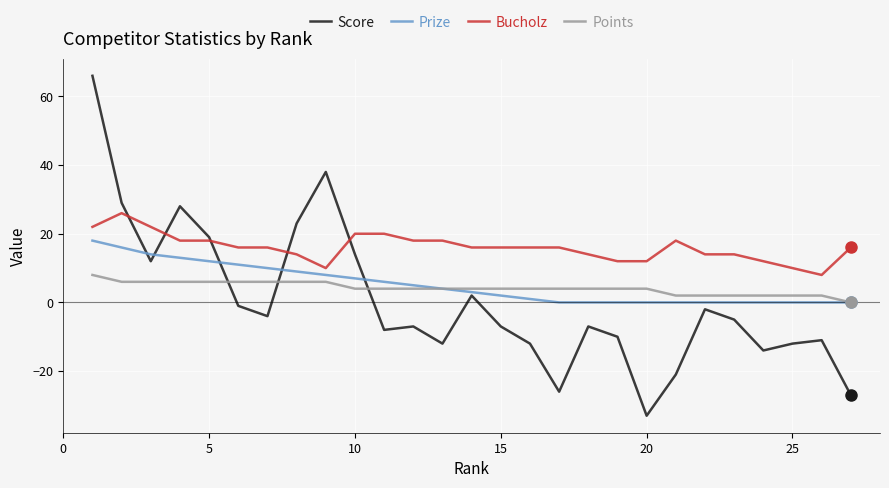

Reading left to right, transcribe all the data shown in this chart.

Score: 66	29	12	28	19	-1	-4	23	38	14	-8	-7	-12	2	-7	-12	-26	-7	-10	-33	-21	-2	-5	-14	-12	-11	-27
Prize: 18	16	14	13	12	11	10	9	8	7	6	5	4	3	2	1	0	0	0	0	0	0	0	0	0	0	0
Bucholz: 22	26	22	18	18	16	16	14	10	20	20	18	18	16	16	16	16	14	12	12	18	14	14	12	10	8	16
Points: 8	6	6	6	6	6	6	6	6	4	4	4	4	4	4	4	4	4	4	4	2	2	2	2	2	2	0